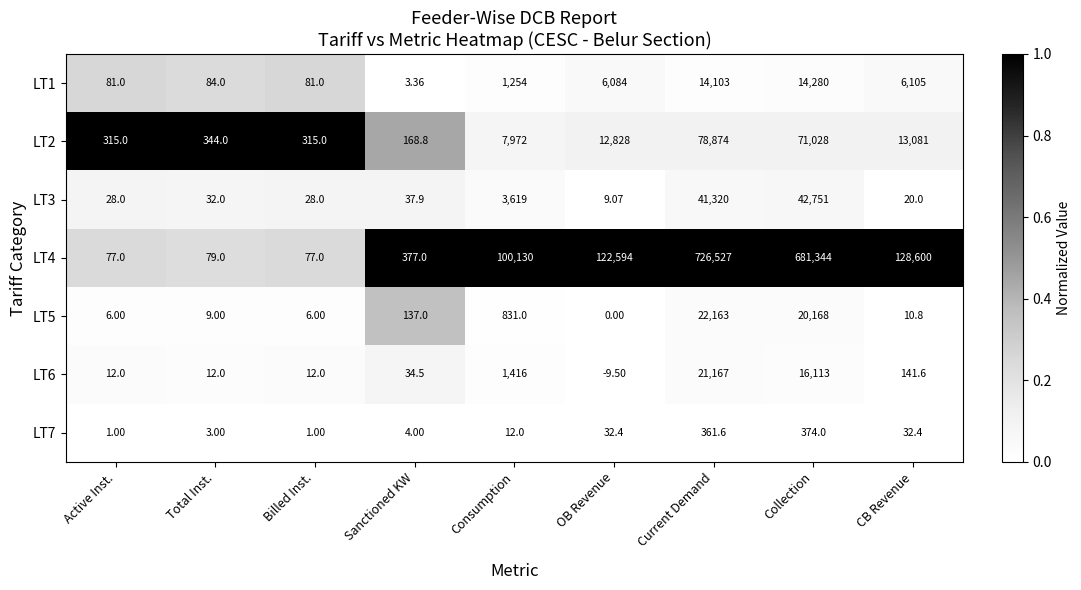

Which label corresponds to the smallest value in the chart?

OB Revenue